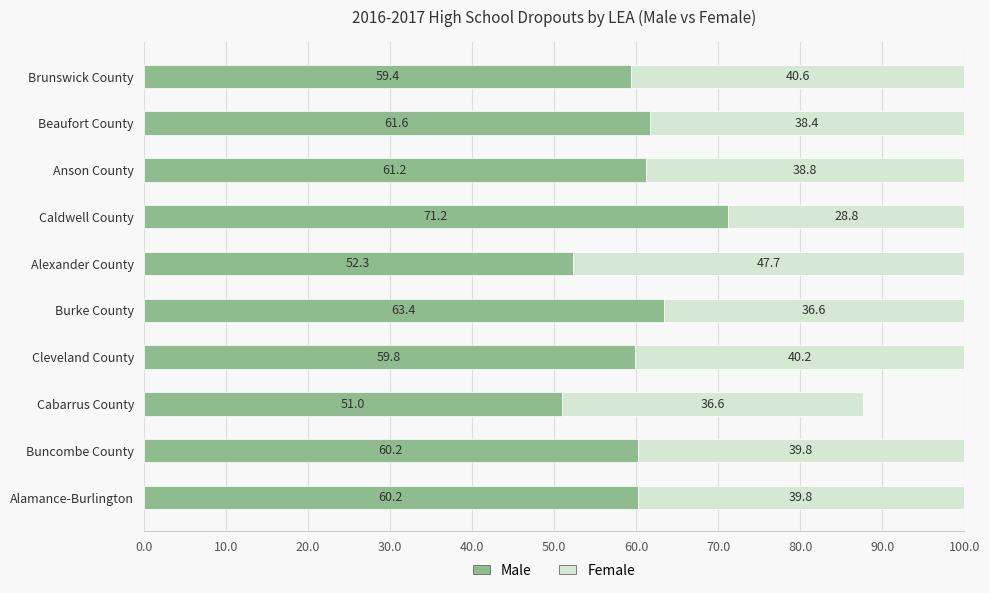

The Male series shows 63.4 at Burke County. True or false?

True